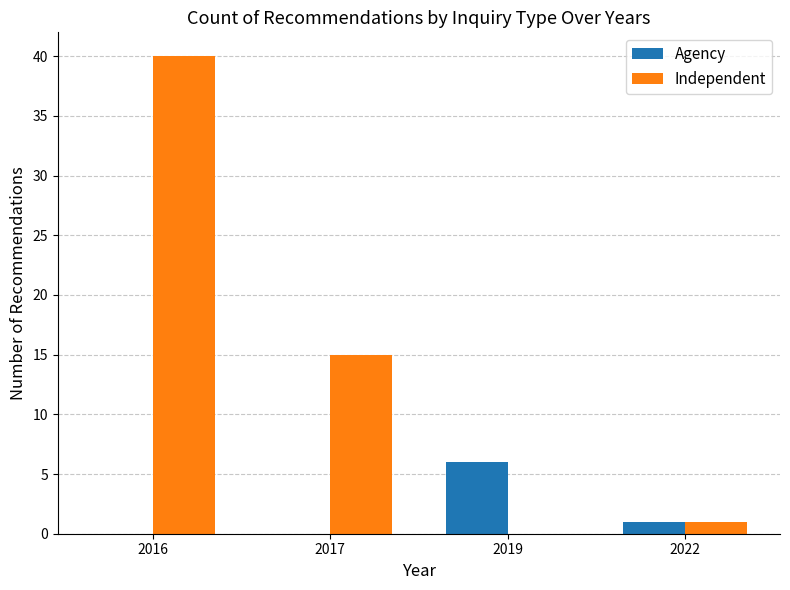

What are all the series names shown in the legend?

Agency, Independent